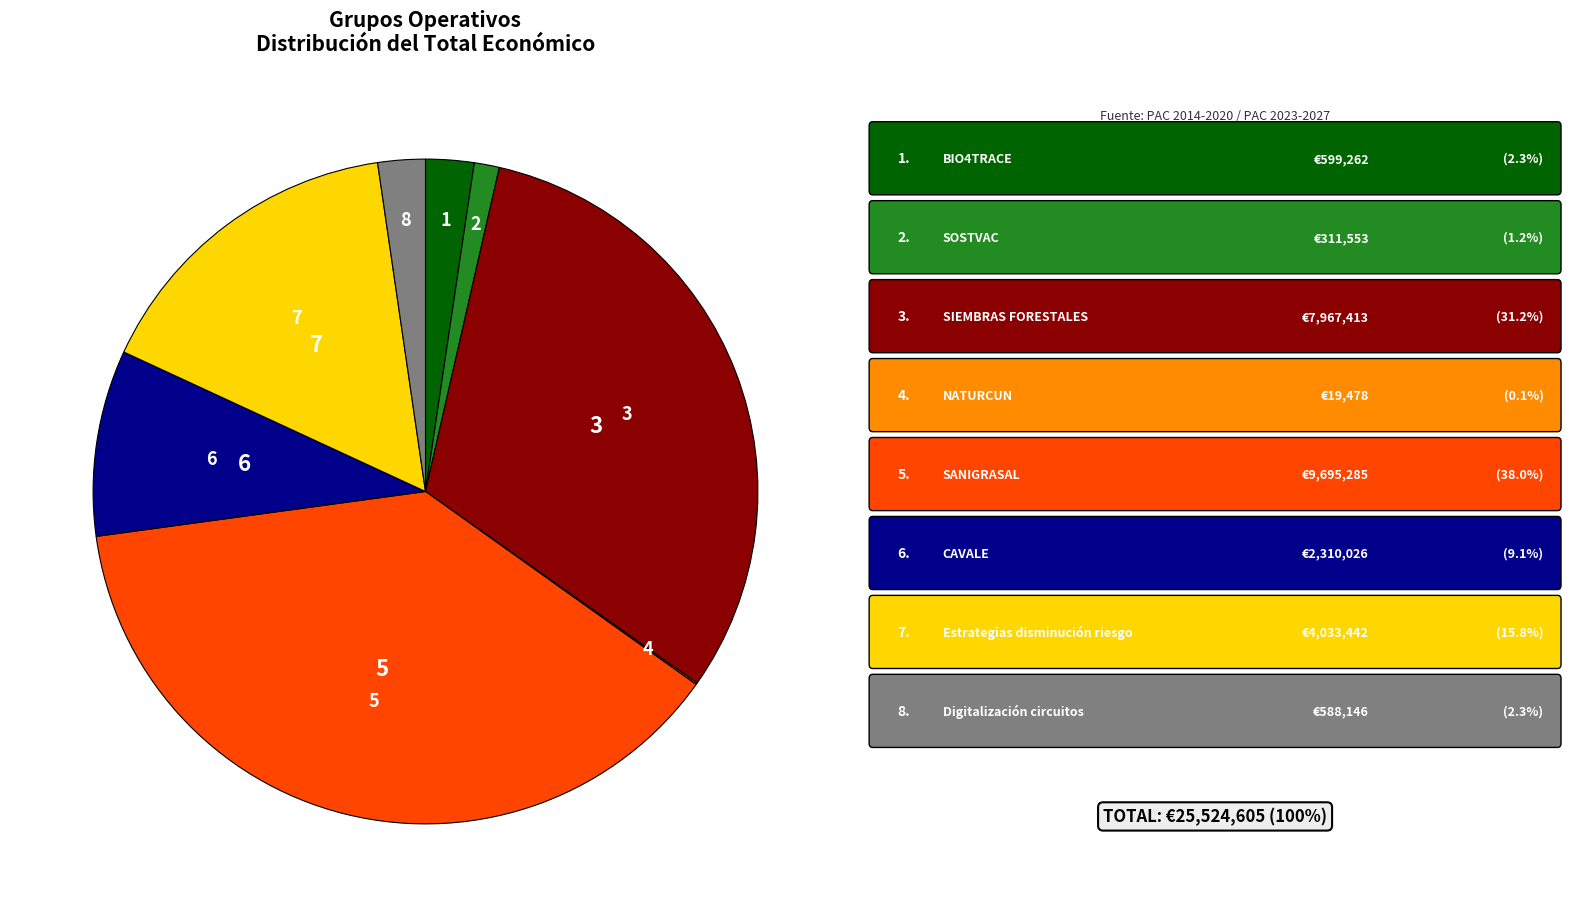

Is there any slice that represents more than half of the pie?

No